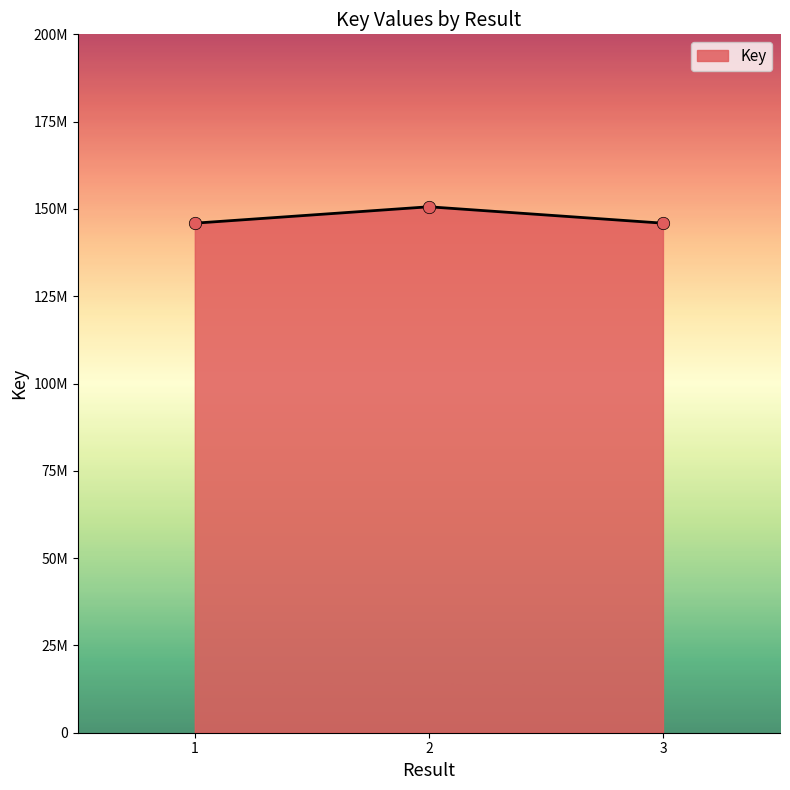

Which has a higher value, 1 or 3?

3